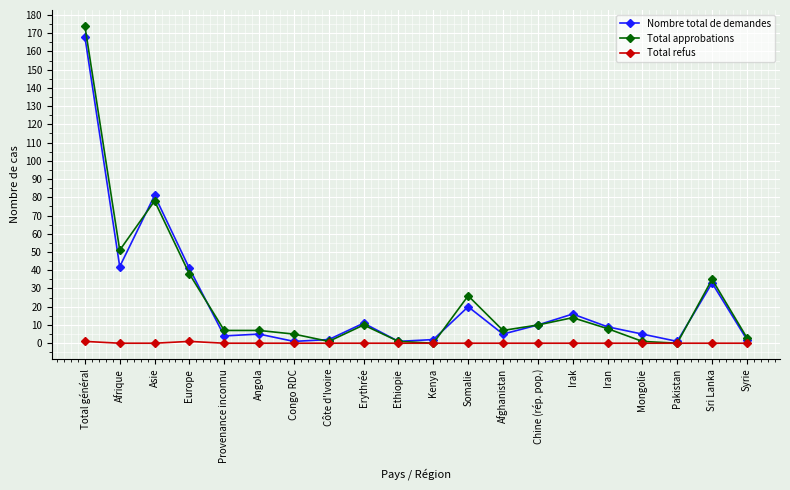

At which category is the sum across all series the highest?

Total général